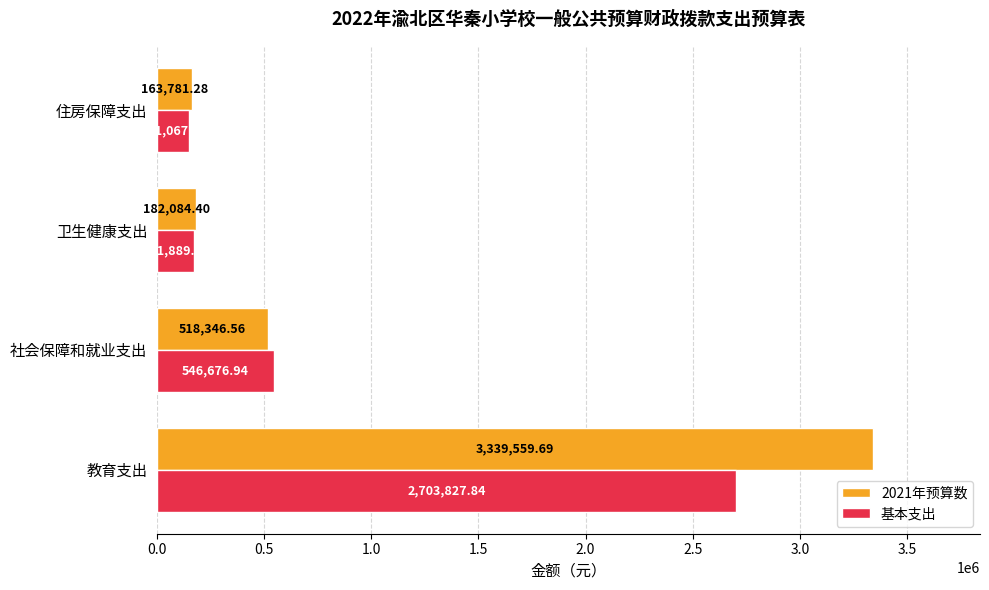

What are all the series names shown in the legend?

2021年预算数, 基本支出